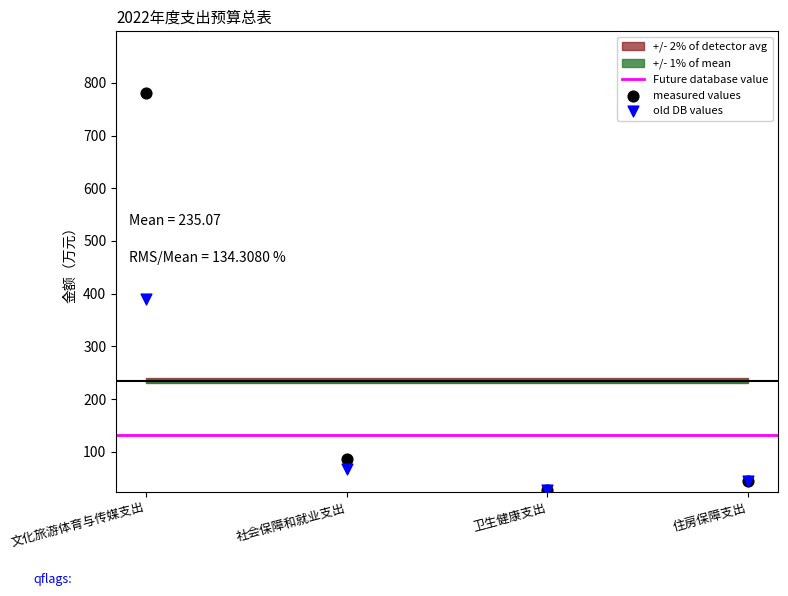

In the measured values series, what Y value is closest to 404?

87.2